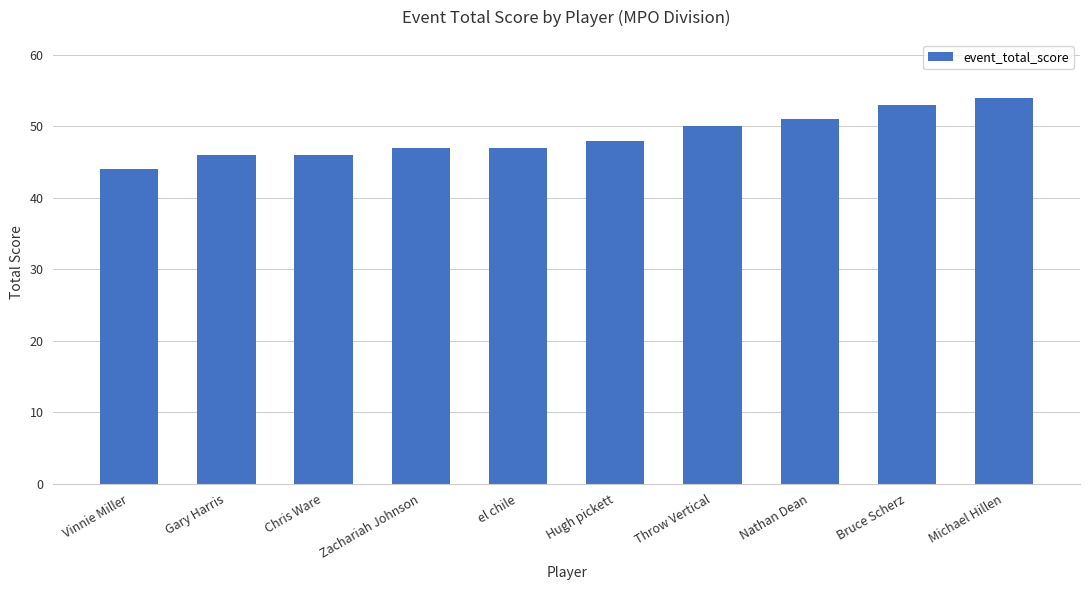

True or false: the data shows 25 at Chris Ware.

False